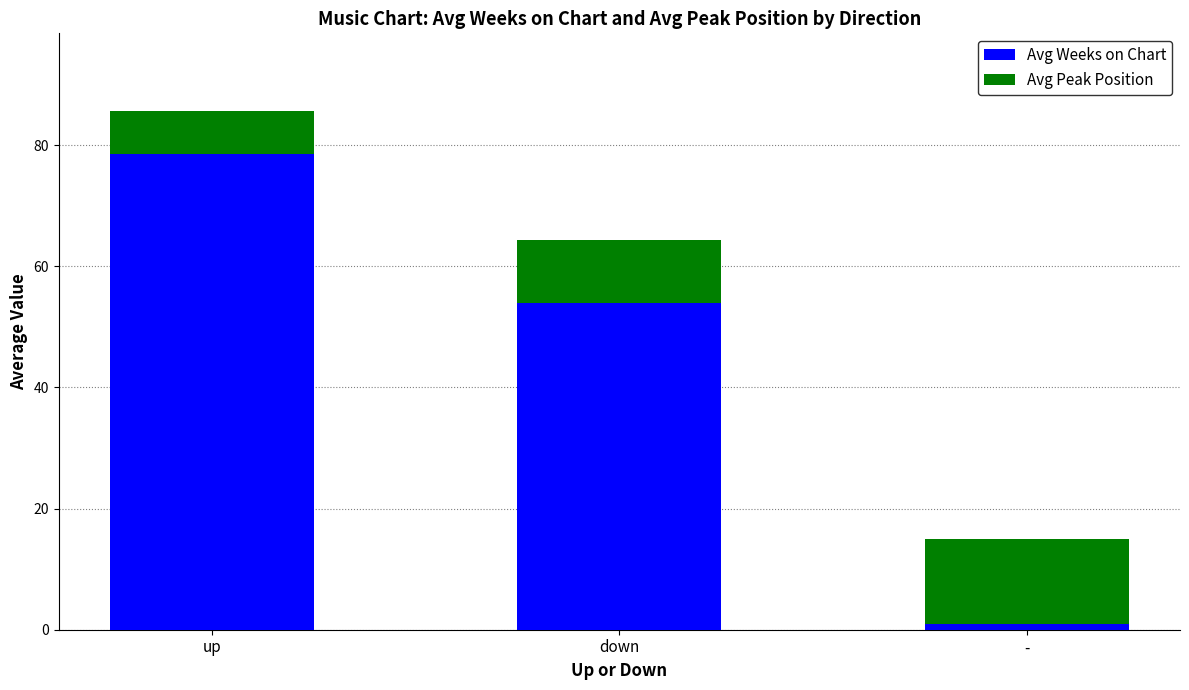

Which category has the lowest value in the Avg Weeks on Chart series?

-